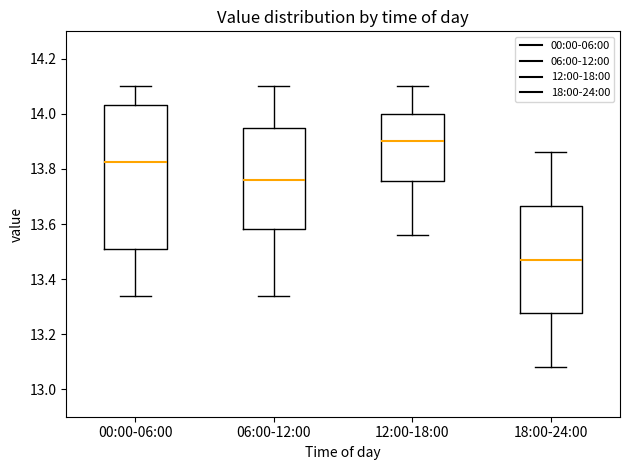

Comparing the boxes themselves (not the whiskers), which one is the tallest?

00:00-06:00